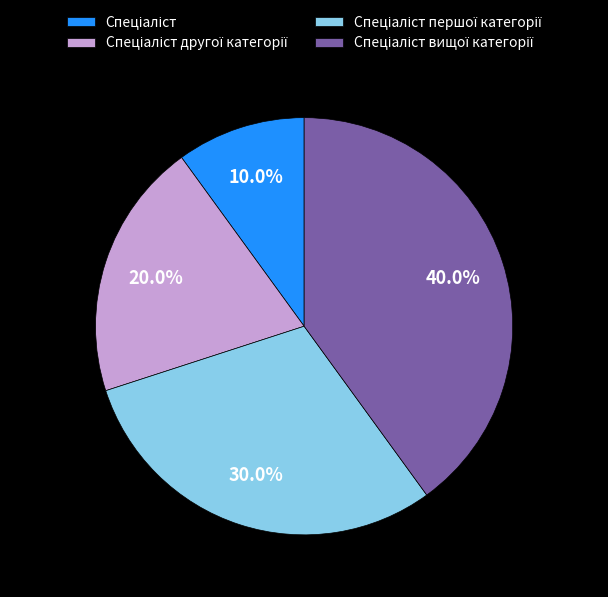

Is there a majority slice in this chart?

No